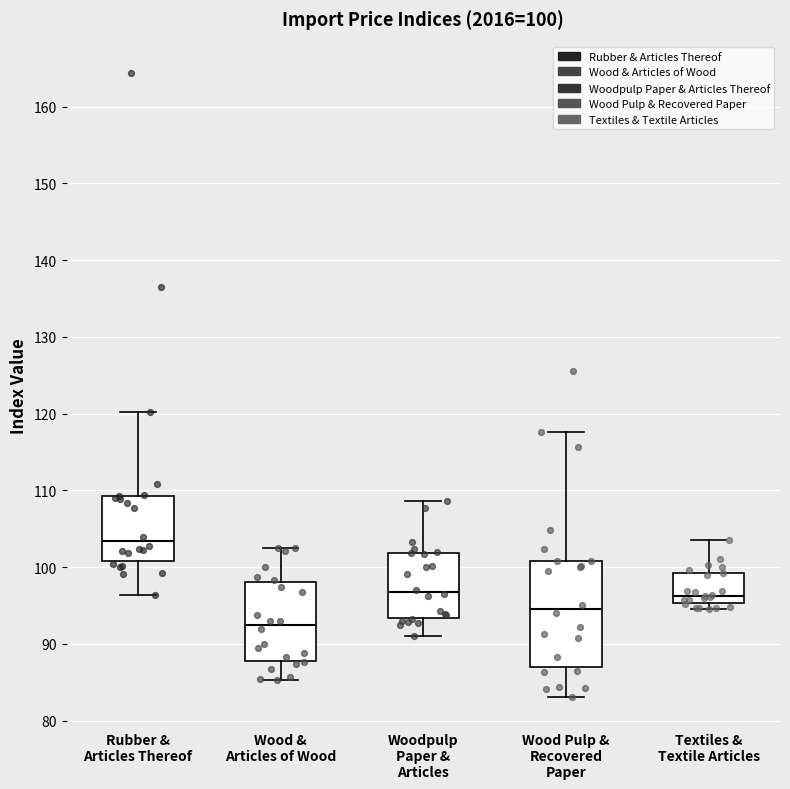

Which box has the highest median line?

Rubber & Articles Thereof